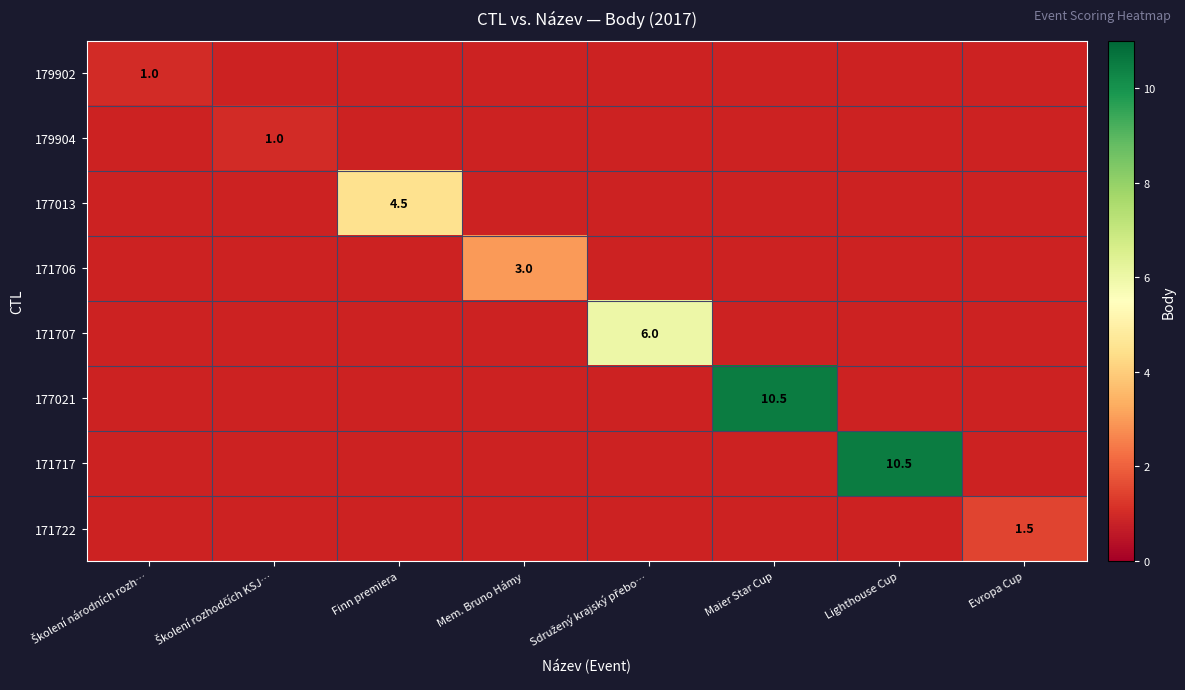

The 171722 series shows 1.0 at Evropa Cup. True or false?

False